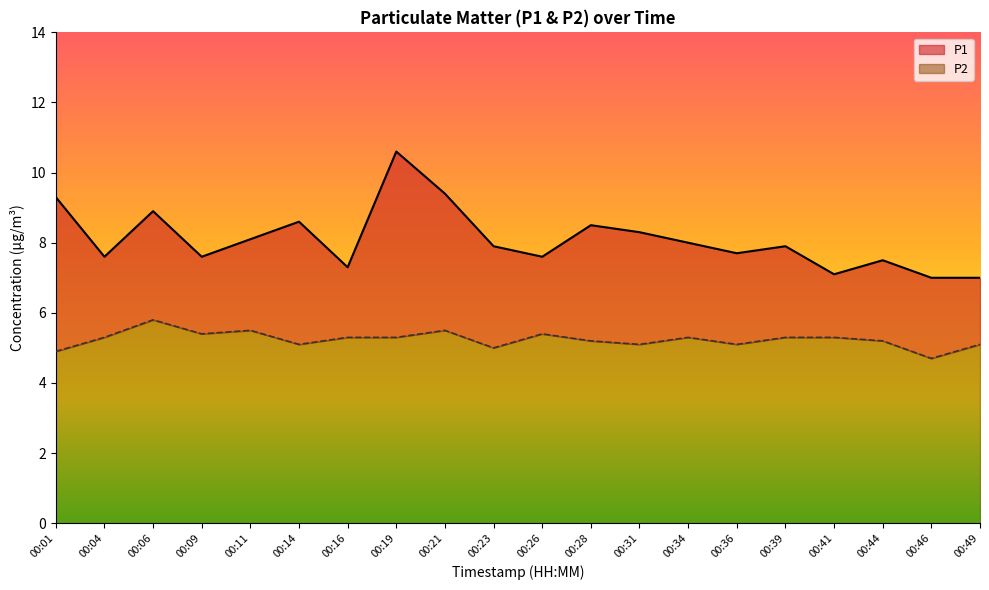

True or false: P2 has more than 2 interior local peaks.

True